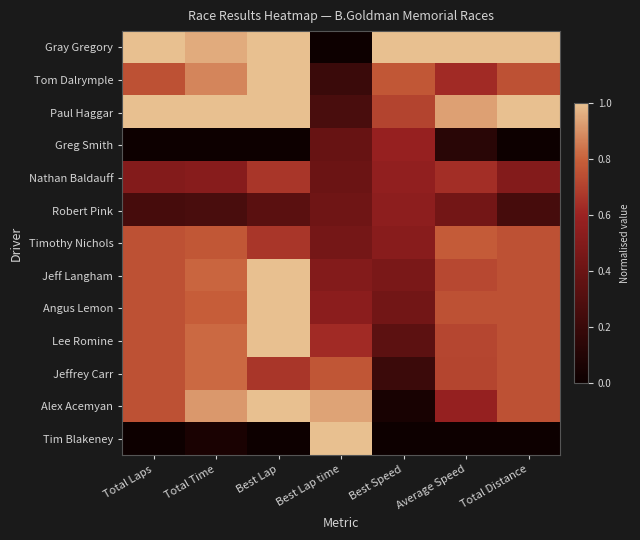

Reading left to right, extract all data points from this chart.

Gray Gregory: Total Laps=1.0	Total Time=1.0	Best Lap=1.0	Best Lap time=0.0	Best Speed=1.0	Average Speed=1.0	Total Distance=1.0
Tom Dalrymple: Total Laps=0.8	Total Time=0.9	Best Lap=1.0	Best Lap time=0.2	Best Speed=0.8	Average Speed=0.6	Total Distance=0.8
Paul Haggar: Total Laps=1.0	Total Time=1.0	Best Lap=1.0	Best Lap time=0.3	Best Speed=0.7	Average Speed=0.9	Total Distance=1.0
Greg Smith: Total Laps=0.0	Total Time=0.0	Best Lap=0.0	Best Lap time=0.4	Best Speed=0.6	Average Speed=0.1	Total Distance=0.0
Nathan Baldauff: Total Laps=0.5	Total Time=0.5	Best Lap=0.7	Best Lap time=0.4	Best Speed=0.6	Average Speed=0.6	Total Distance=0.5
Robert Pink: Total Laps=0.2	Total Time=0.3	Best Lap=0.3	Best Lap time=0.4	Best Speed=0.5	Average Speed=0.4	Total Distance=0.2
Timothy Nichols: Total Laps=0.8	Total Time=0.8	Best Lap=0.7	Best Lap time=0.4	Best Speed=0.5	Average Speed=0.8	Total Distance=0.8
Jeff Langham: Total Laps=0.8	Total Time=0.8	Best Lap=1.0	Best Lap time=0.5	Best Speed=0.5	Average Speed=0.7	Total Distance=0.8
Angus Lemon: Total Laps=0.8	Total Time=0.8	Best Lap=1.0	Best Lap time=0.5	Best Speed=0.4	Average Speed=0.8	Total Distance=0.8
Lee Romine: Total Laps=0.8	Total Time=0.8	Best Lap=1.0	Best Lap time=0.6	Best Speed=0.3	Average Speed=0.7	Total Distance=0.8
Jeffrey Carr: Total Laps=0.8	Total Time=0.8	Best Lap=0.7	Best Lap time=0.8	Best Speed=0.2	Average Speed=0.7	Total Distance=0.8
Alex Acemyan: Total Laps=0.8	Total Time=0.9	Best Lap=1.0	Best Lap time=0.9	Best Speed=0.1	Average Speed=0.6	Total Distance=0.8
Tim Blakeney: Total Laps=0.0	Total Time=0.1	Best Lap=0.0	Best Lap time=1.0	Best Speed=0.0	Average Speed=0.0	Total Distance=0.0